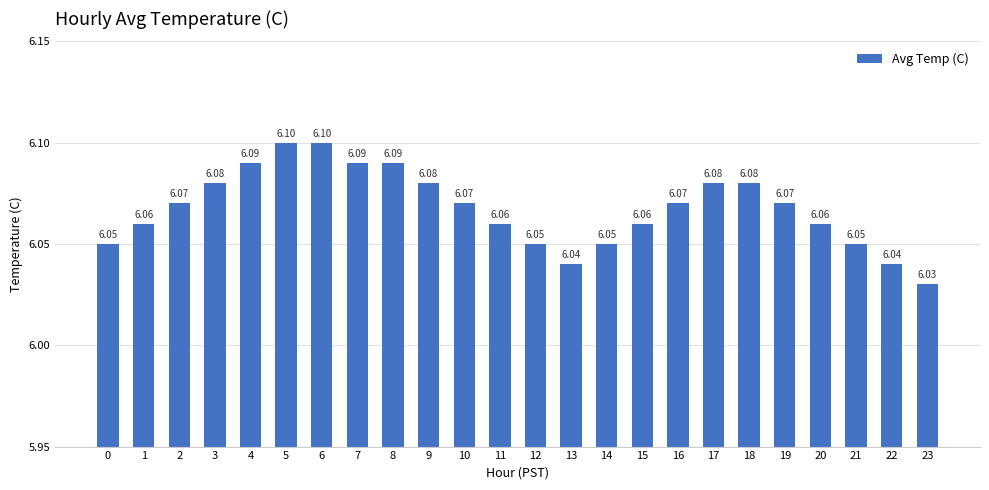

Which has a higher value, 16 or 9?

9